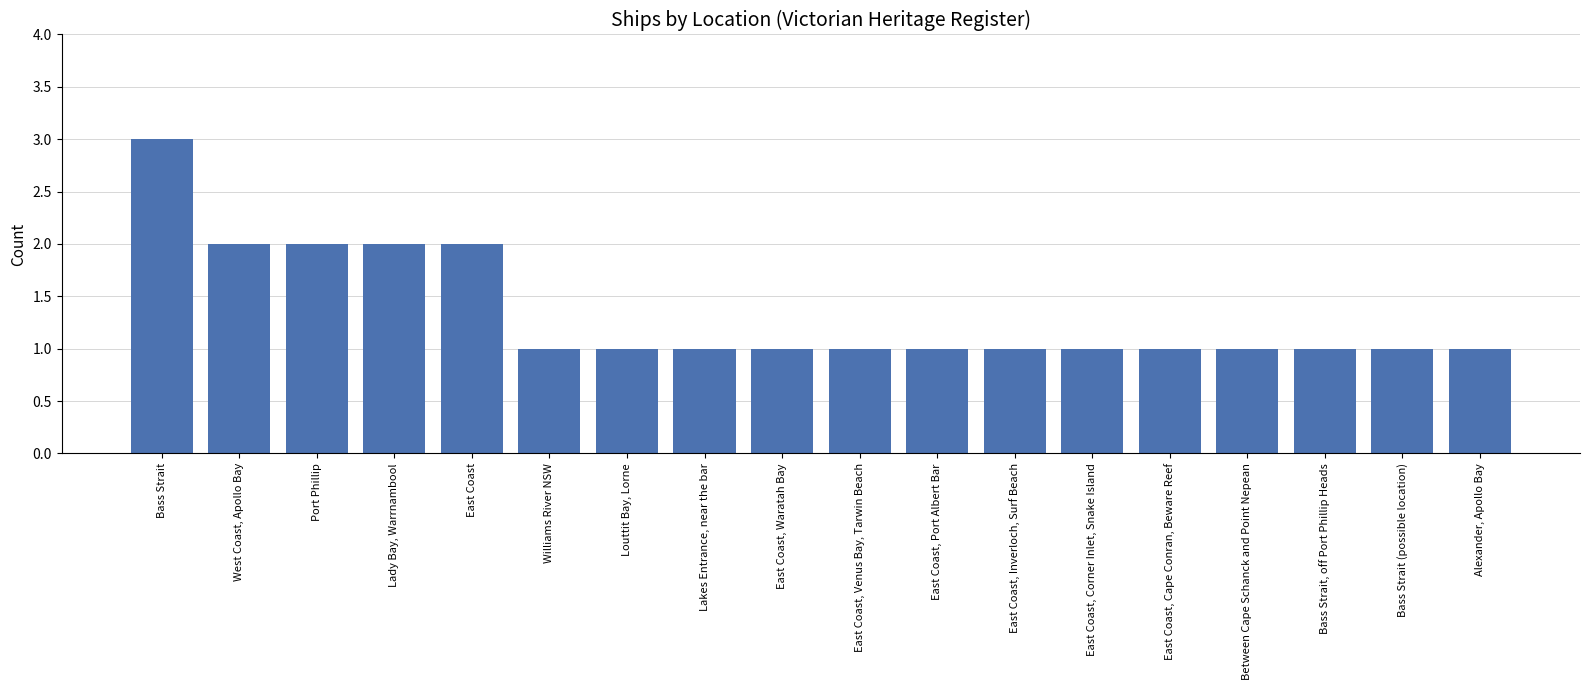

True or false: the data shows 3 at Port Phillip.

False